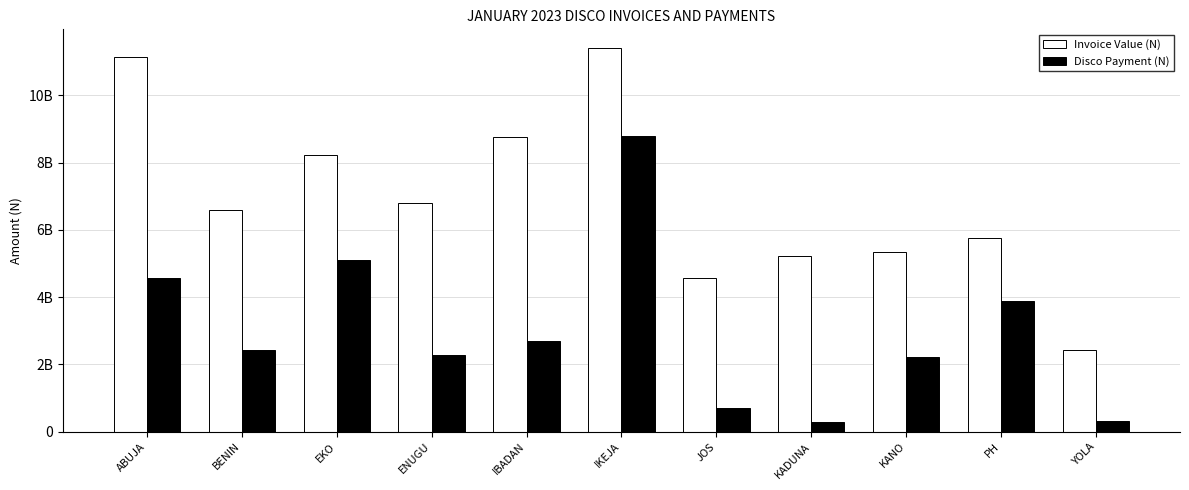

Are the bars horizontal?

No